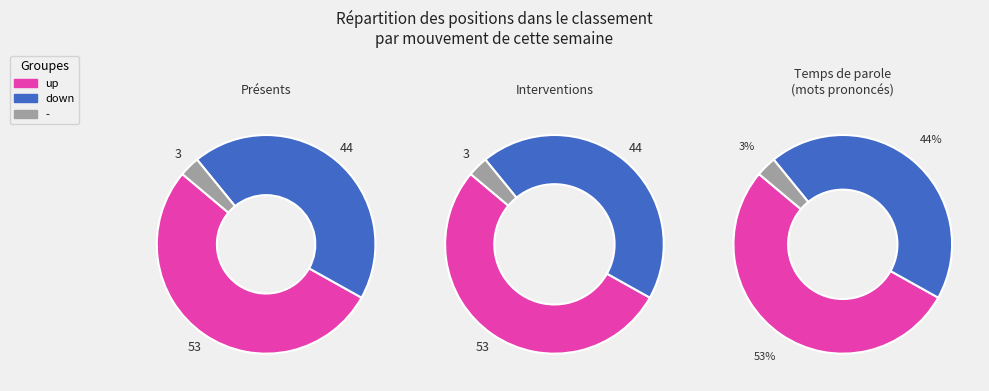

To the nearest percent, what portion does up represent?

53%